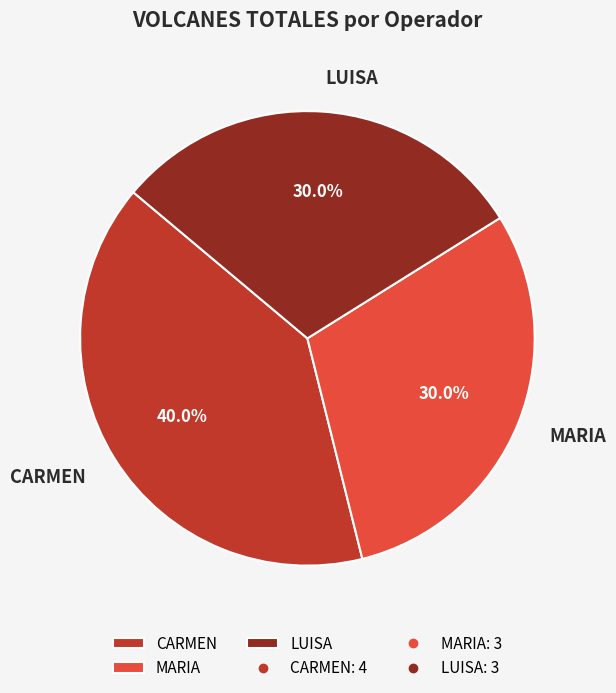

Does CARMEN account for over 50% of the chart?

No